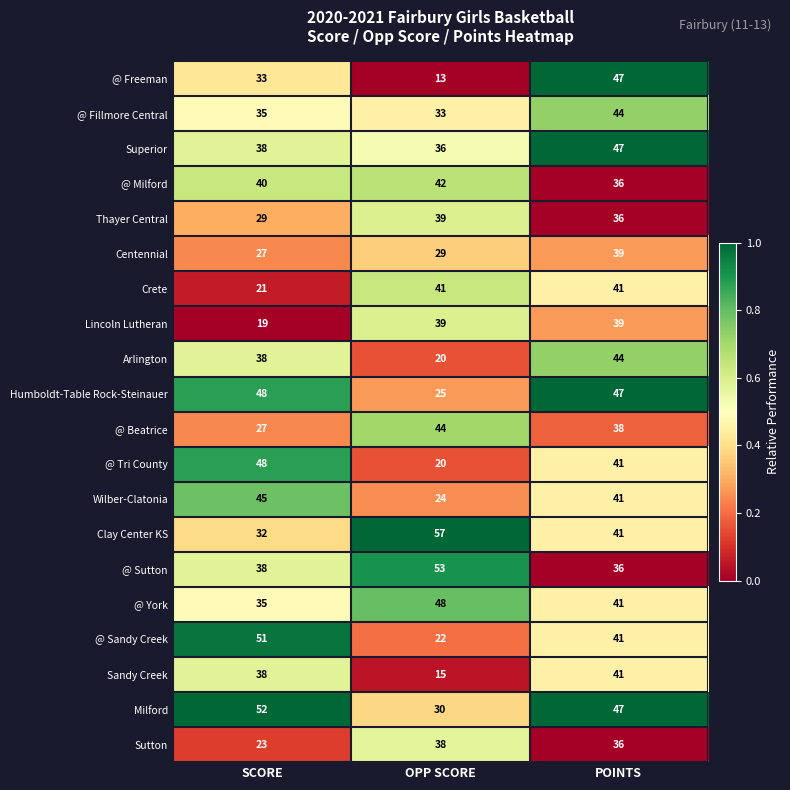

Which series changed the most between SCORE and OPP SCORE?

@ Sandy Creek